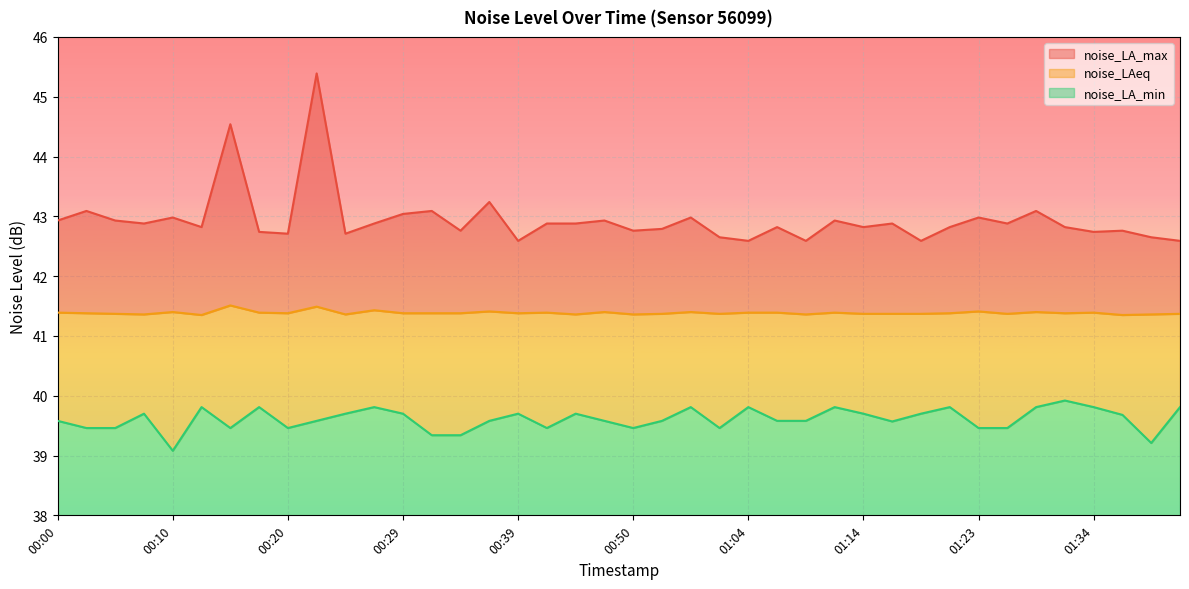

What is the label of the 24th point from the left?

01:01